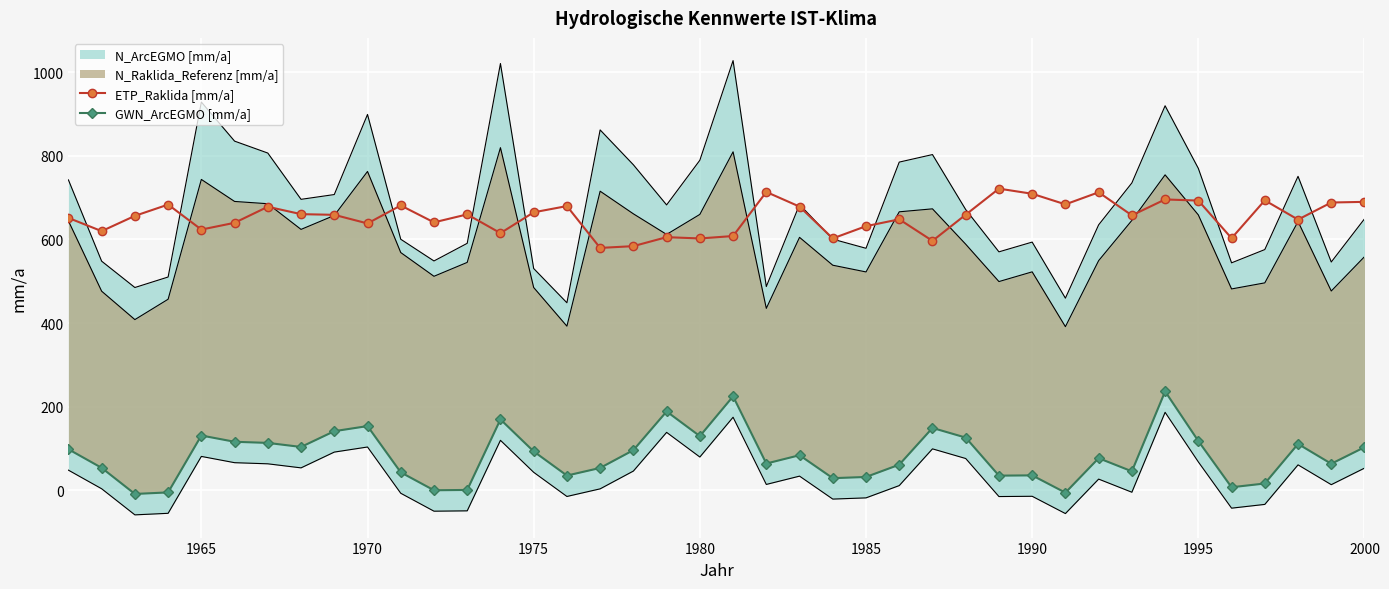

What is the value of the GWN_ArcEGMO [mm/a] point at the 13th from the left?

1.2